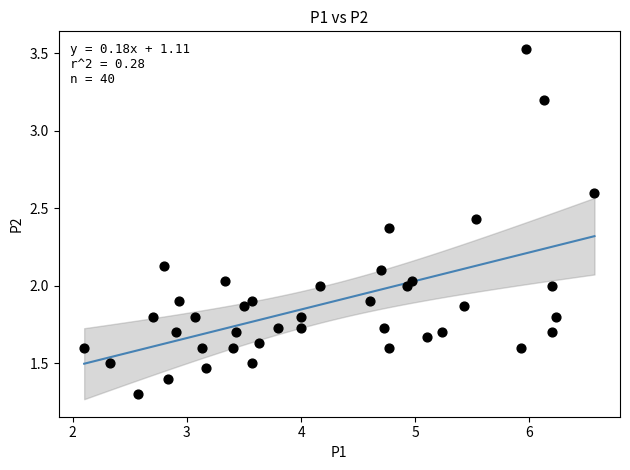

What is the range of Y values (max minus min)?

2.2